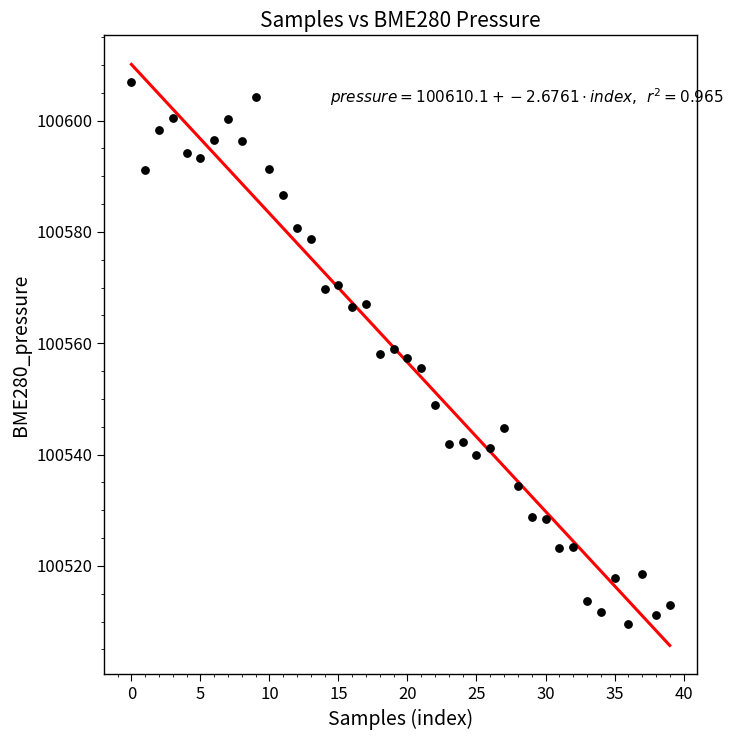

What is the range of Y values (max minus min)?

97.3